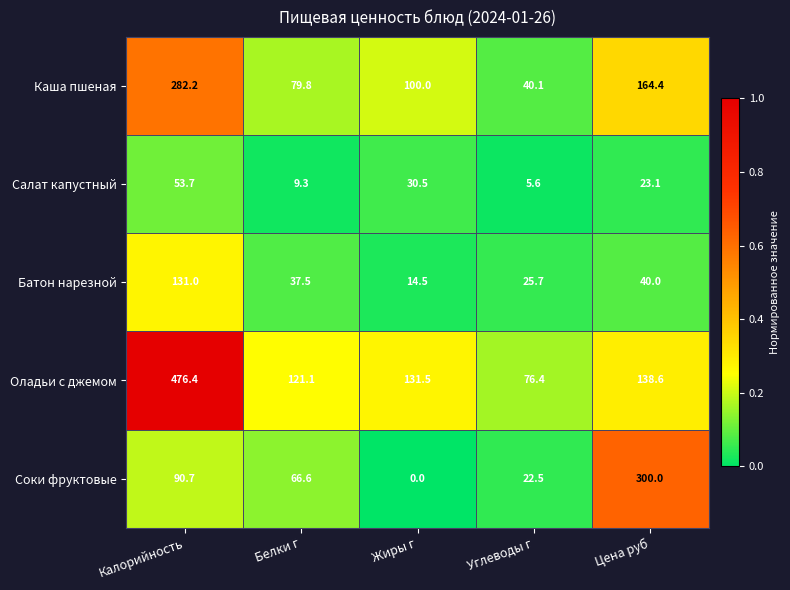

Reading right to left, list all the values displayed in this chart.

Каша пшеная: 164.4	40.1	100.0	79.8	282.2
Салат капустный: 23.1	5.6	30.5	9.3	53.7
Батон нарезной: 40.0	25.7	14.5	37.5	131.0
Оладьи с джемом: 138.6	76.4	131.5	121.1	476.4
Соки фруктовые: 300.0	22.5	0.0	66.6	90.7